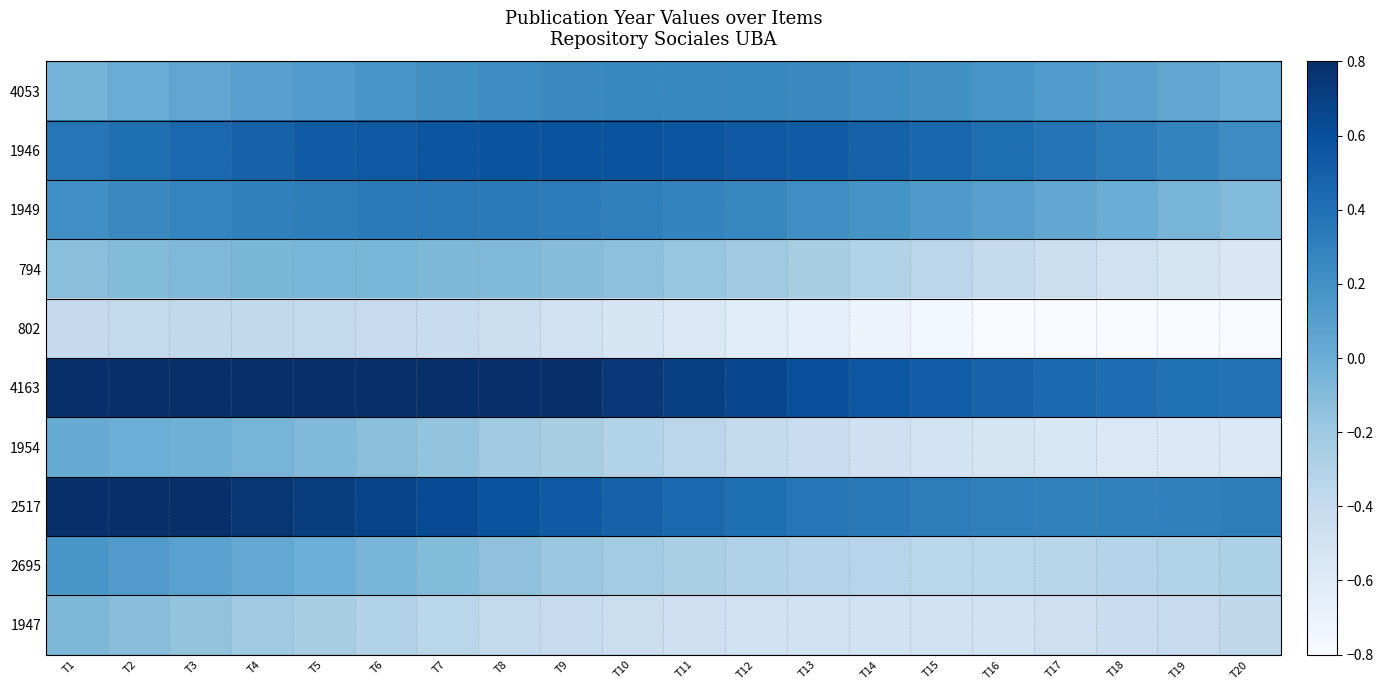

At how many categories does at least one series exceed 0?

20